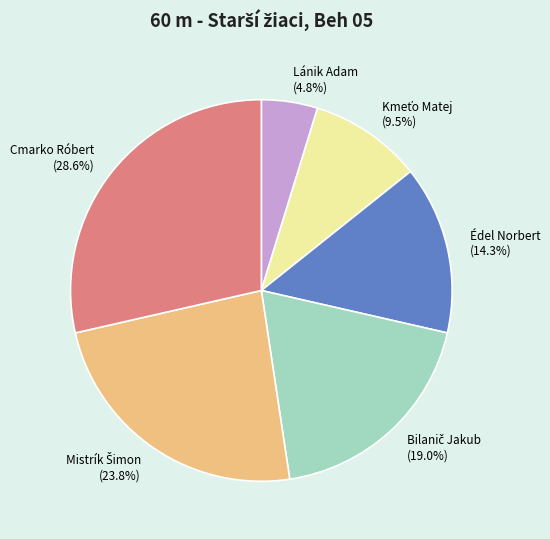

Is the sum of Lánik Adam (4.8%) and Cmarko Róbert (28.6%) greater than half?

No